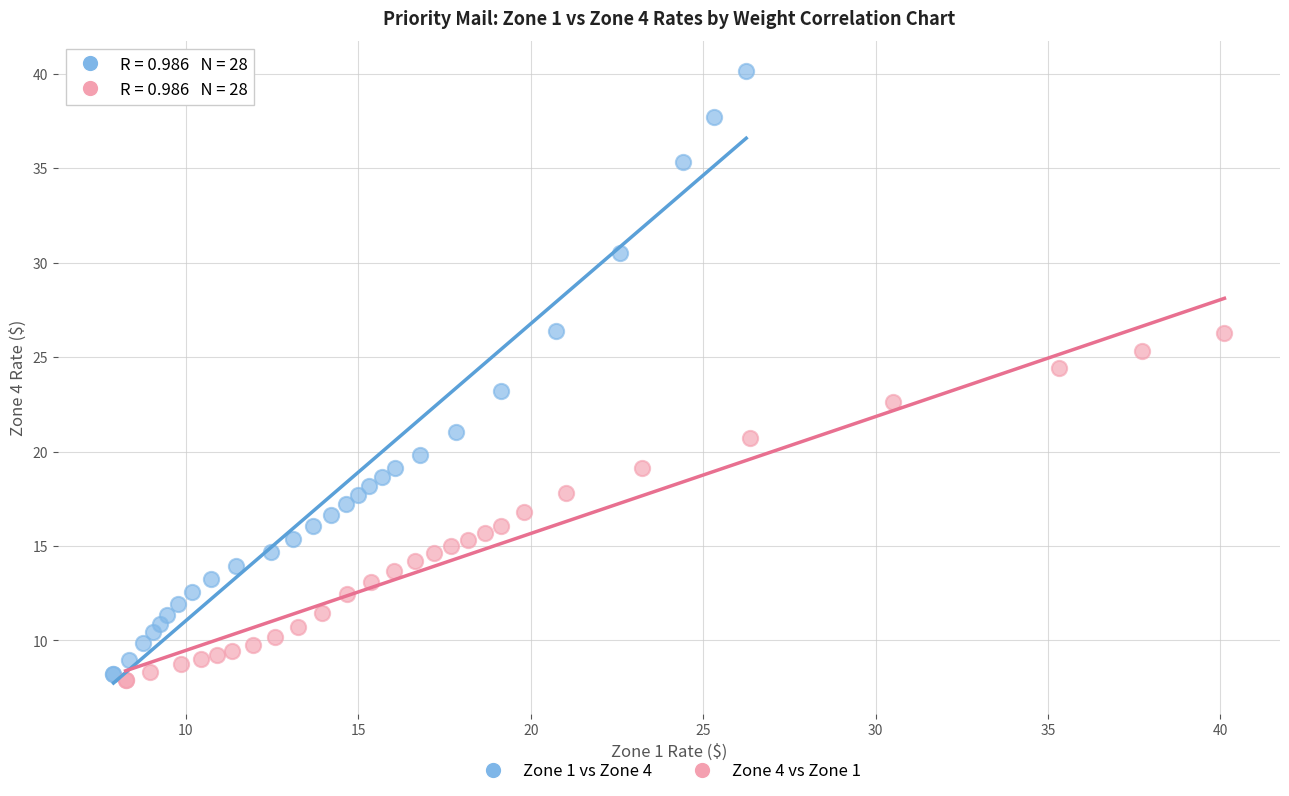

Which series has the largest Y range (max minus min)?

Zone 1 vs Zone 4